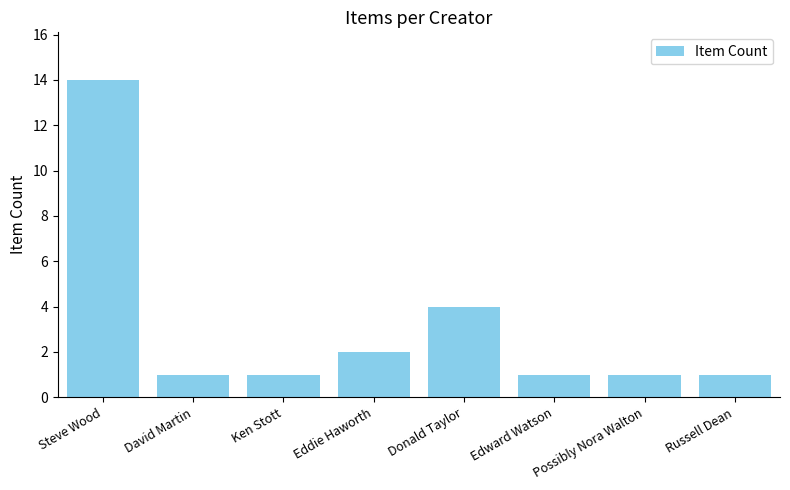

The value at Steve Wood is 14. True or false?

True